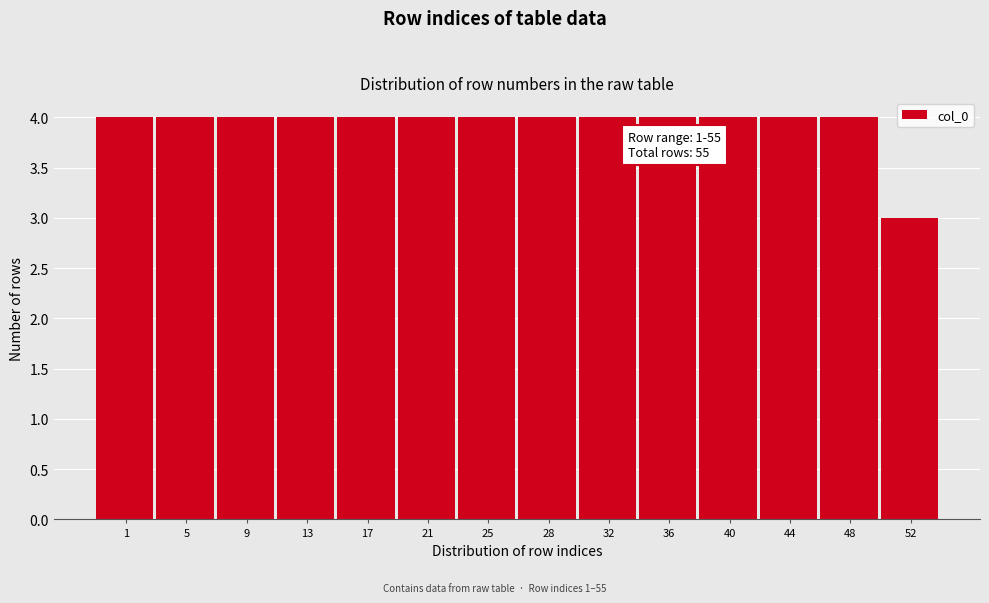

Reading left to right, transcribe all the data shown in this chart.

4	4	4	4	4	4	4	4	4	4	4	4	4	3